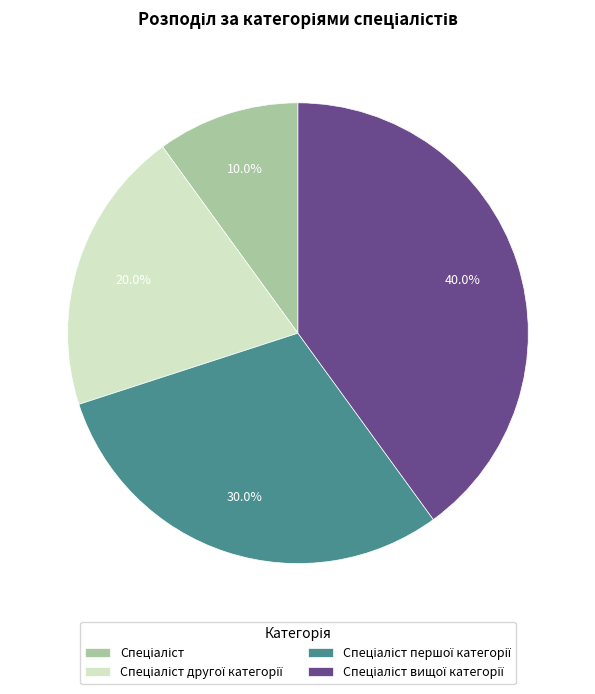

How many slices are in this pie chart?

4